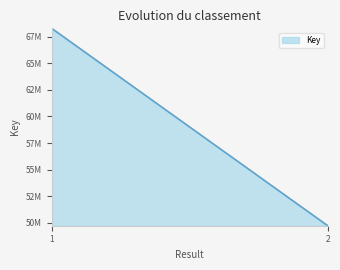

What is the value of the 2nd point from the left?

49742434